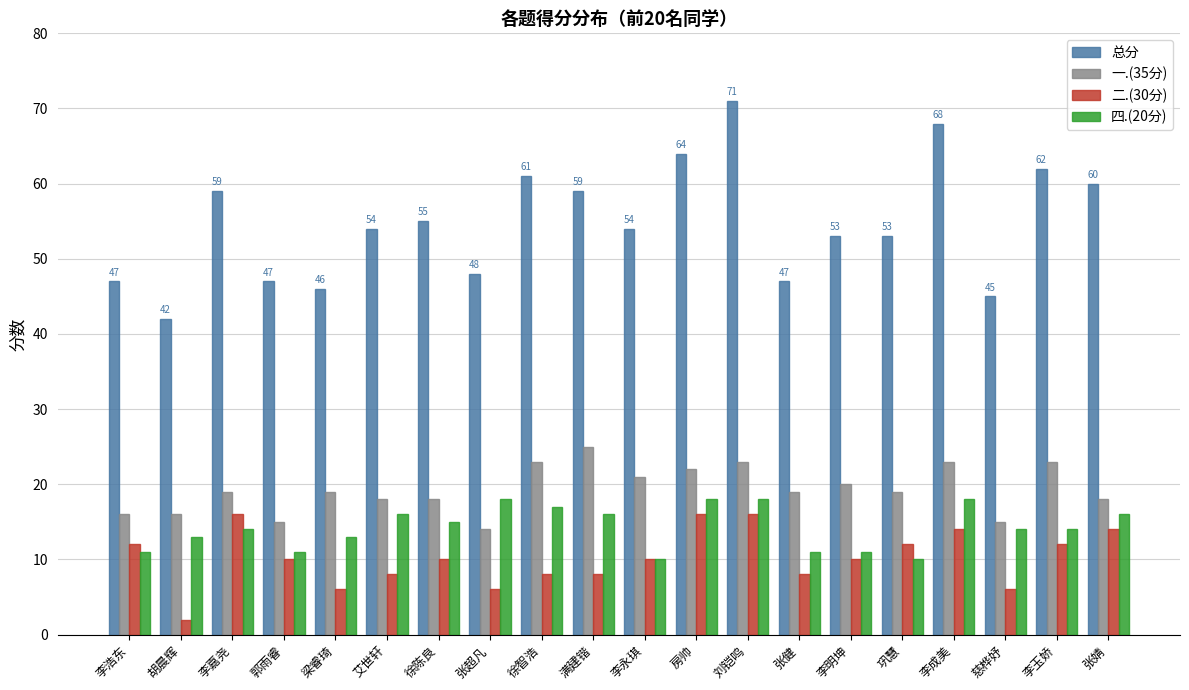

Where does the 二.(30分) series first go above 10?

李浩东